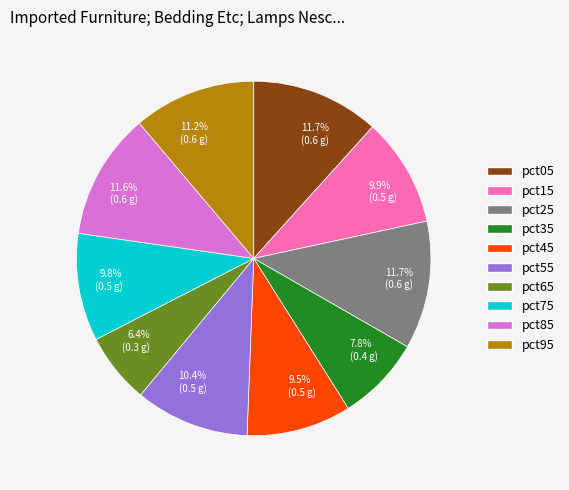

Is there a majority slice in this chart?

No